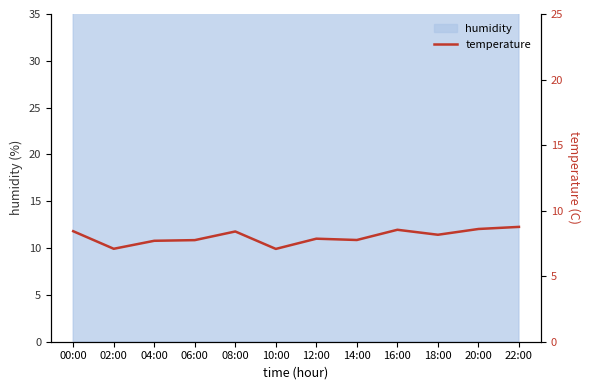

What is the value of the 9th point from the left?

8.5